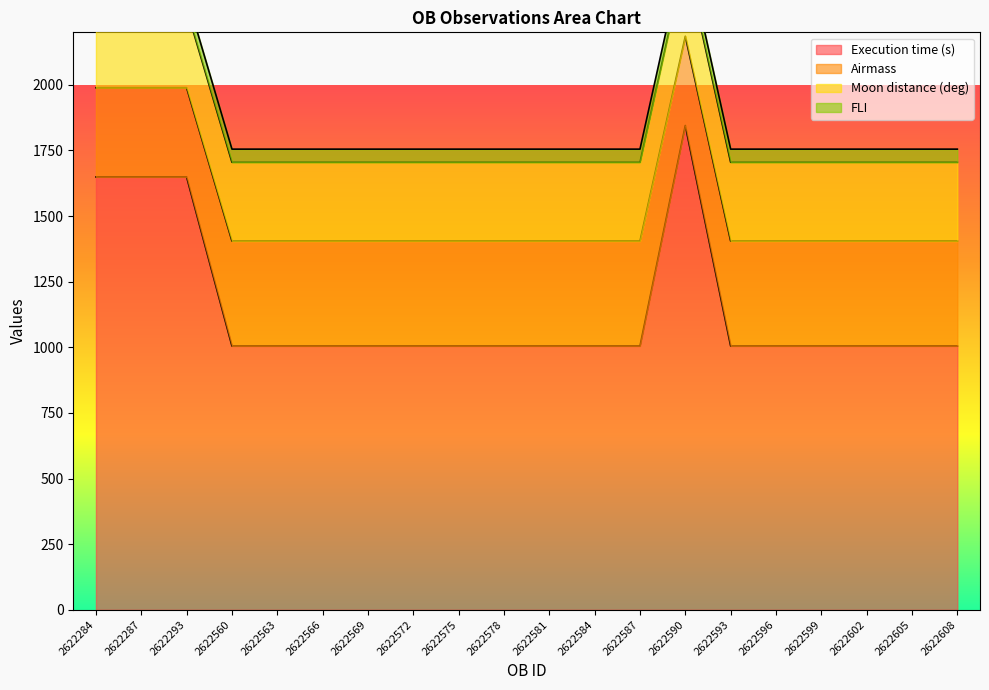

What is the maximum value for Execution time (s)?

1845